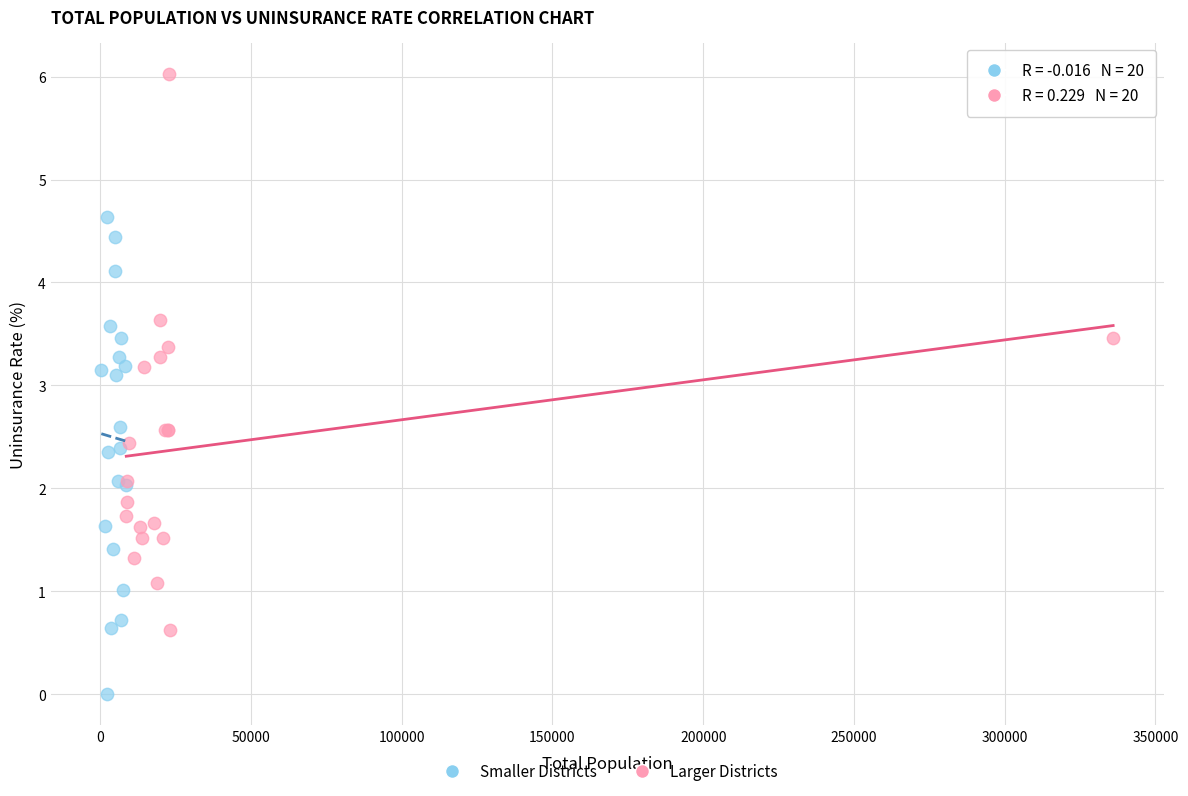

Which series has the largest Y range (max minus min)?

Larger Districts